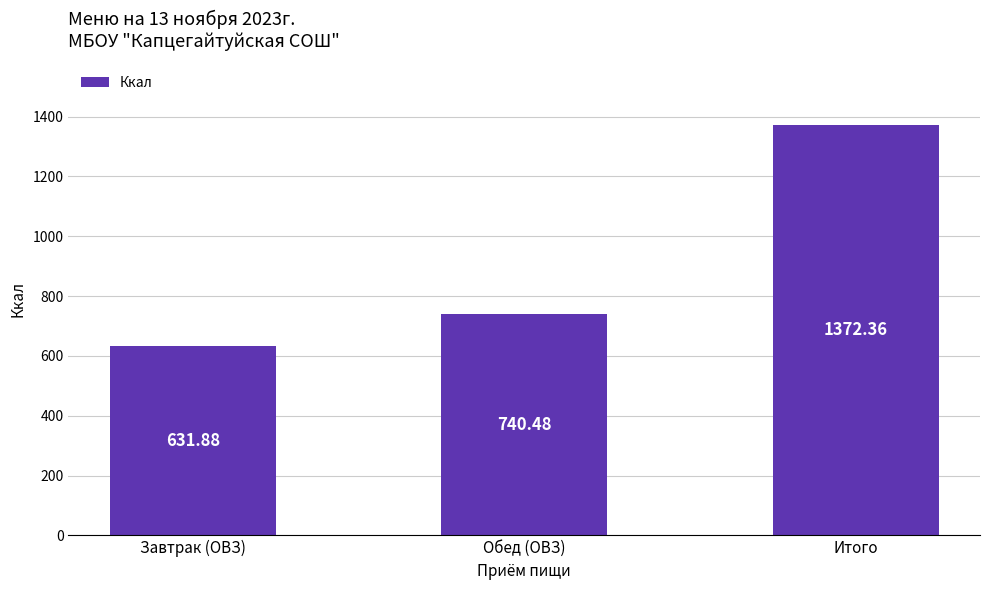

How many bars are there in total?

3